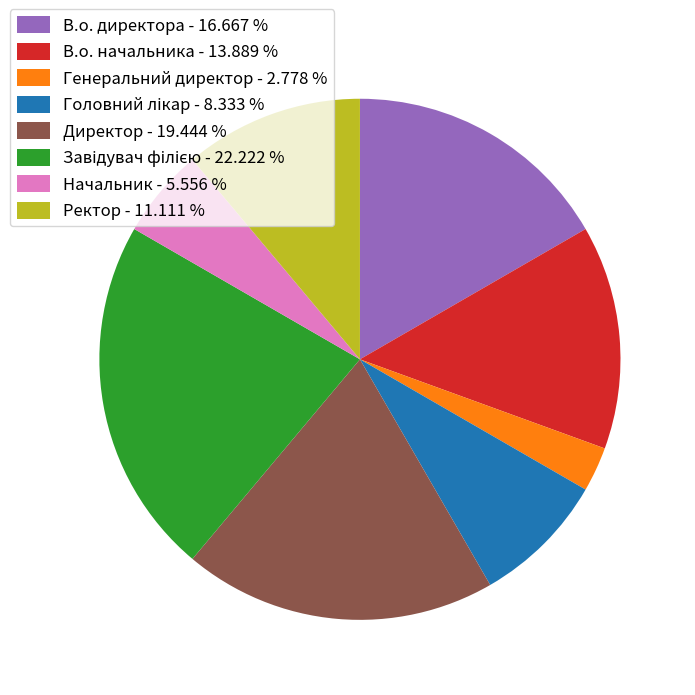

How many slices are in this pie chart?

8